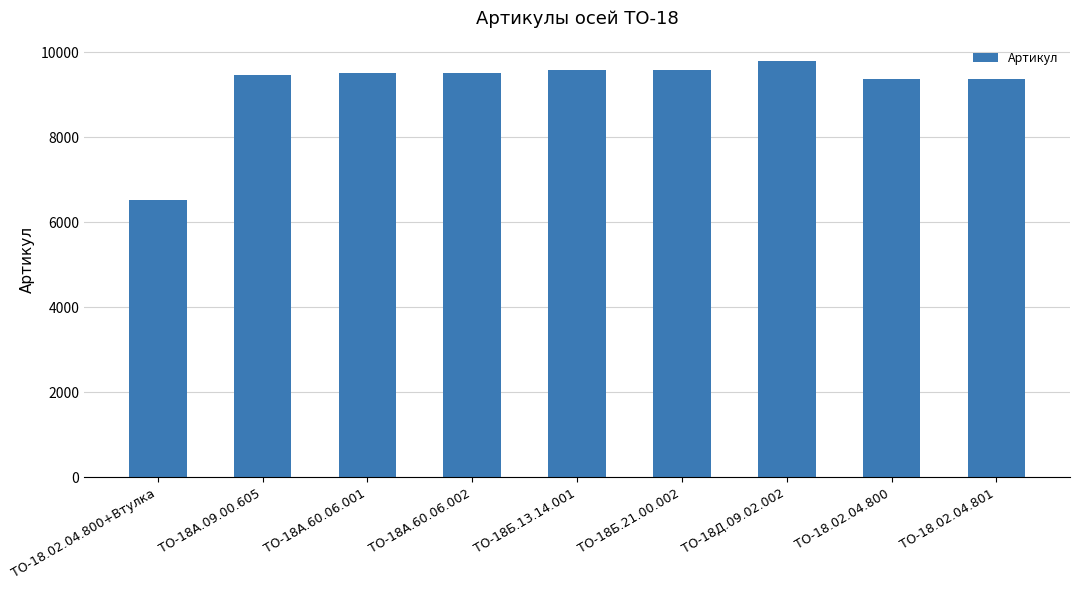

Does the chart contain stacked bars?

No